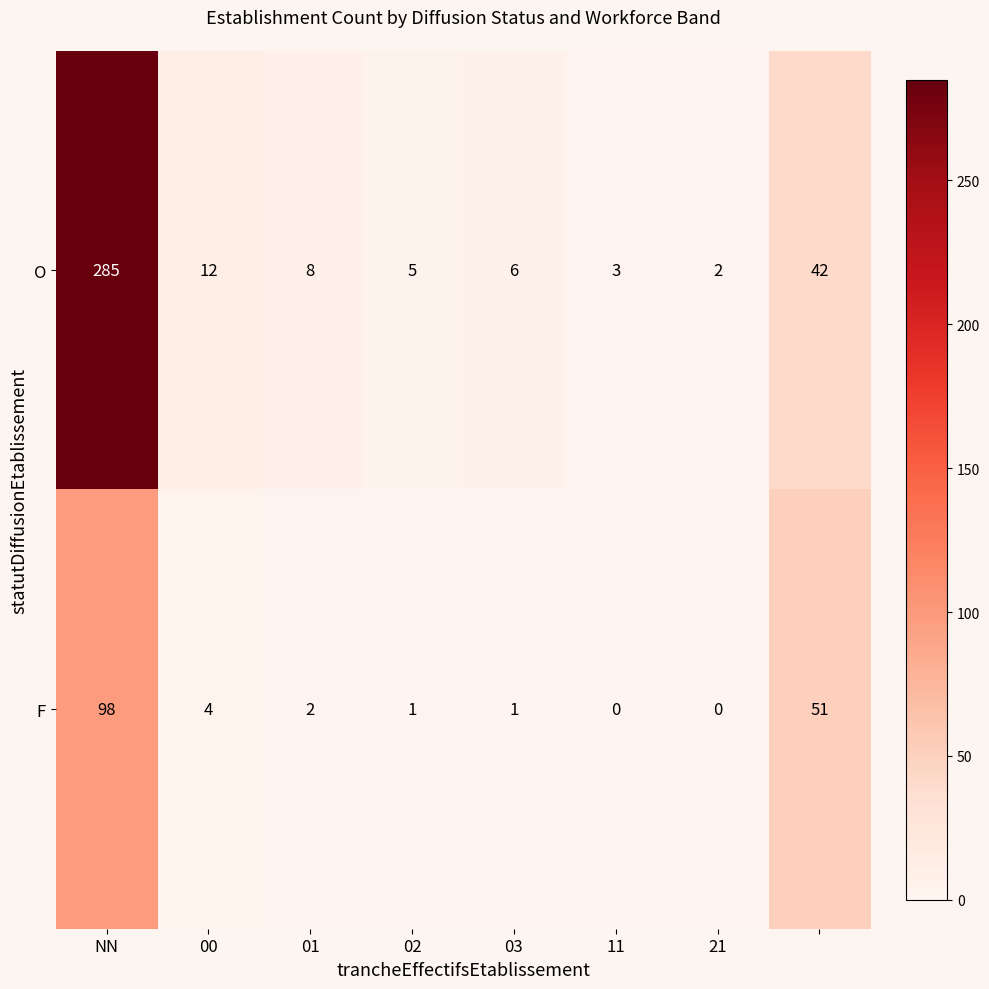

How many values in F are above zero?

6